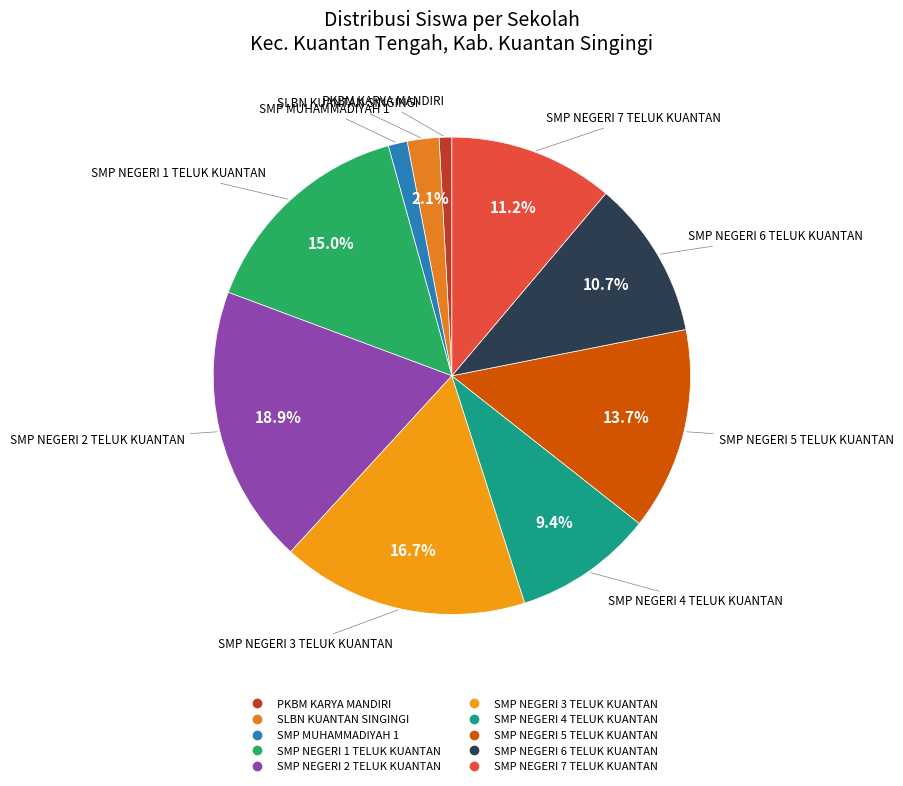

Is it true that SMP NEGERI 7 TELUK KUANTAN is 11% of the pie?

True